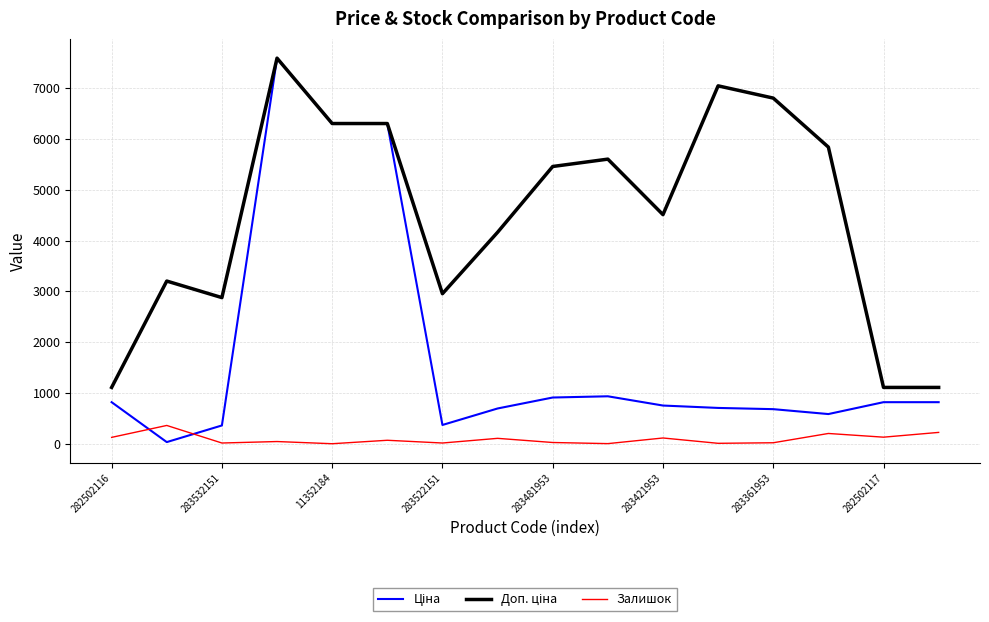

What is the maximum value shown in the chart?

7596.5